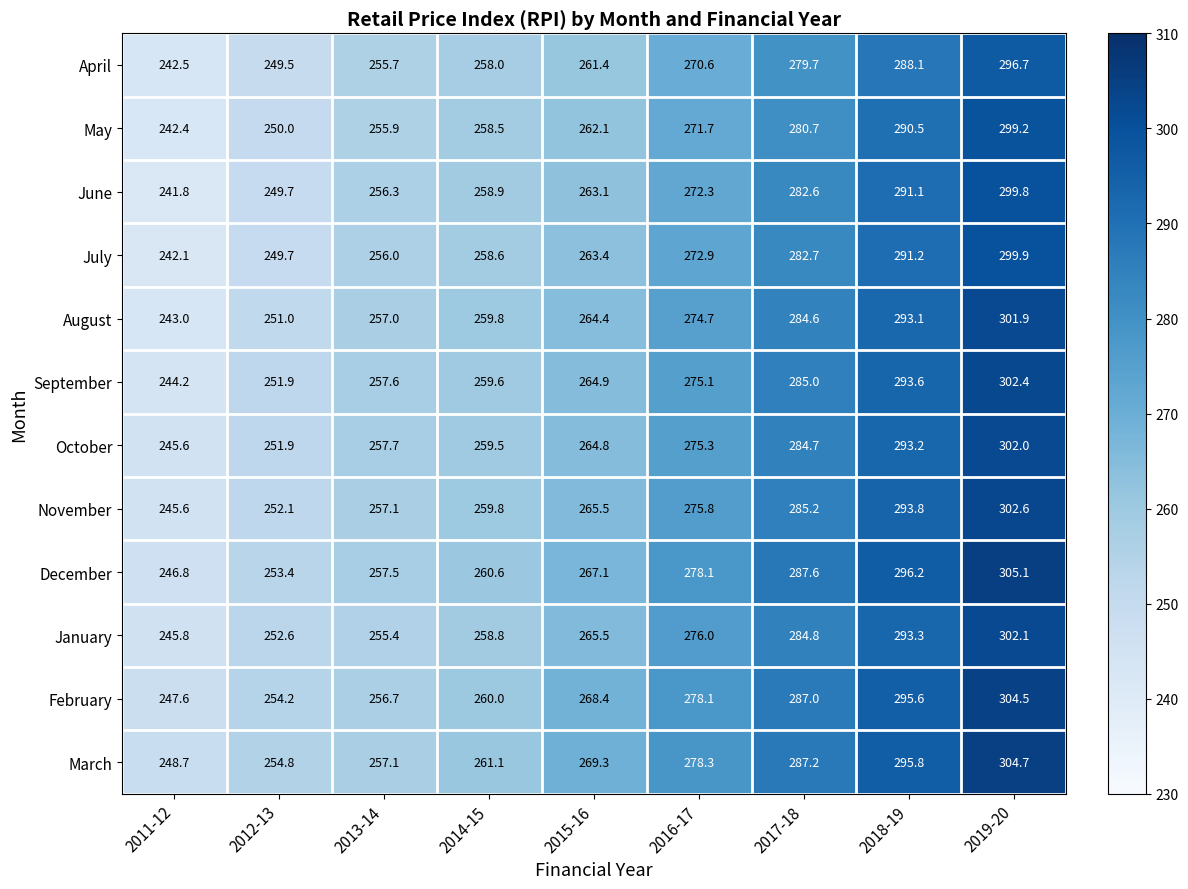

Where is December nearest to the value 275?

2016-17